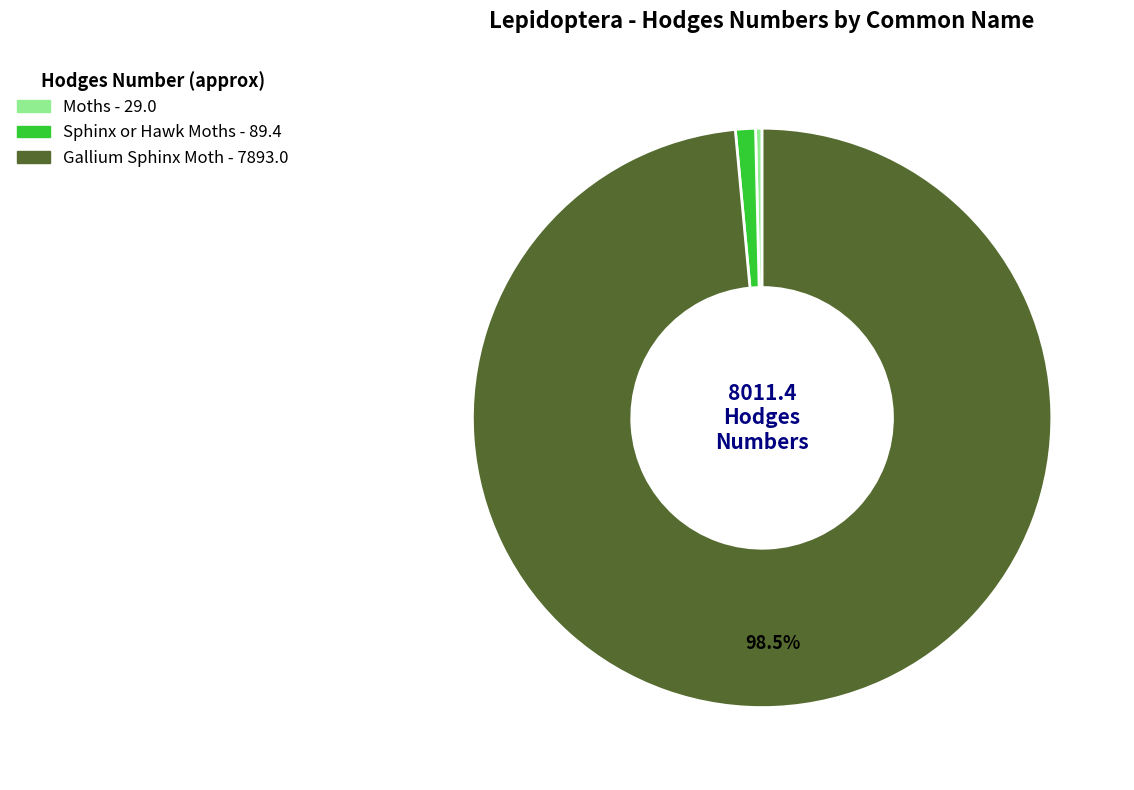

Which category has the biggest portion of the pie?

Gallium Sphinx Moth